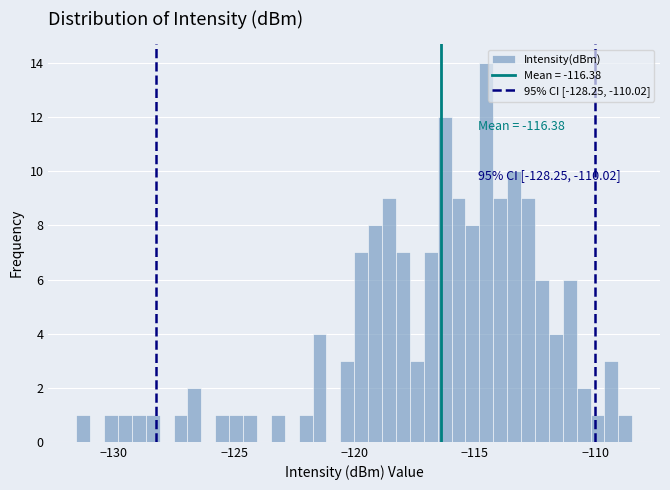

Around what value on the x-axis is the tallest bar? Give the approximate position of its centre, as read against the axis.

-114.5